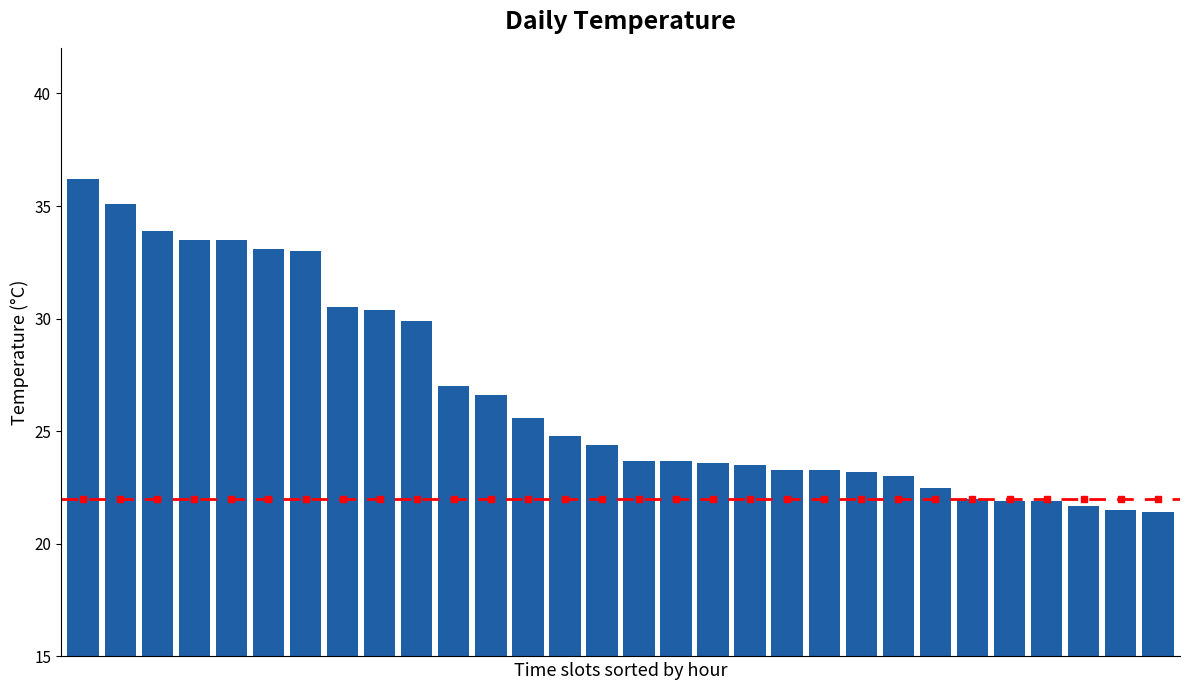

What is the greatest value displayed?

36.2